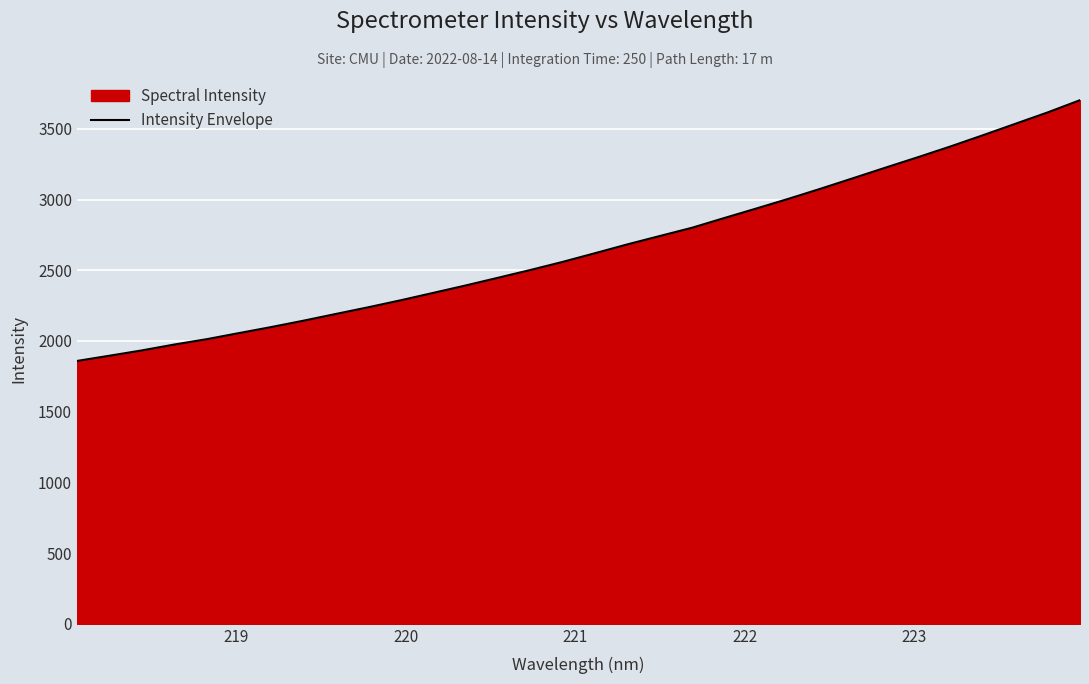

What is the smallest value displayed?

1858.8